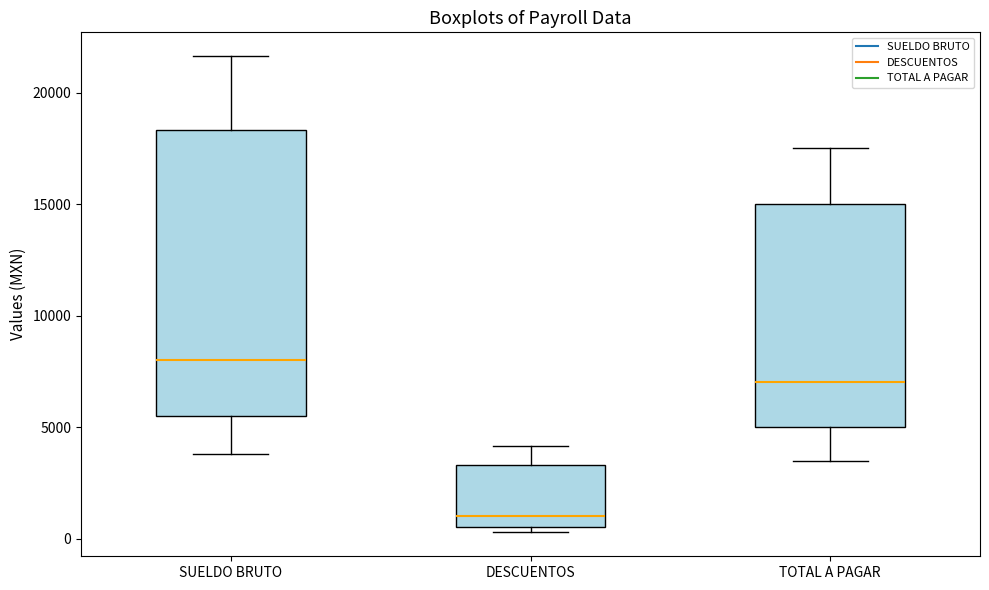

Reading left to right, read every box against the y-axis: the position of its median line, the range the box covers, and the ends of its whiskers. The values are not printed on the chart, so give them approximately, as read against the axis.

SUELDO BRUTO: median 8000, box 5500 to 18500, whiskers 4000 to 21500
DESCUENTOS: median 1000, box 500 to 3500, whiskers 500 (just below the box's lower edge) to 4000
TOTAL A PAGAR: median 7000, box 5000 to 15000, whiskers 3500 to 17500